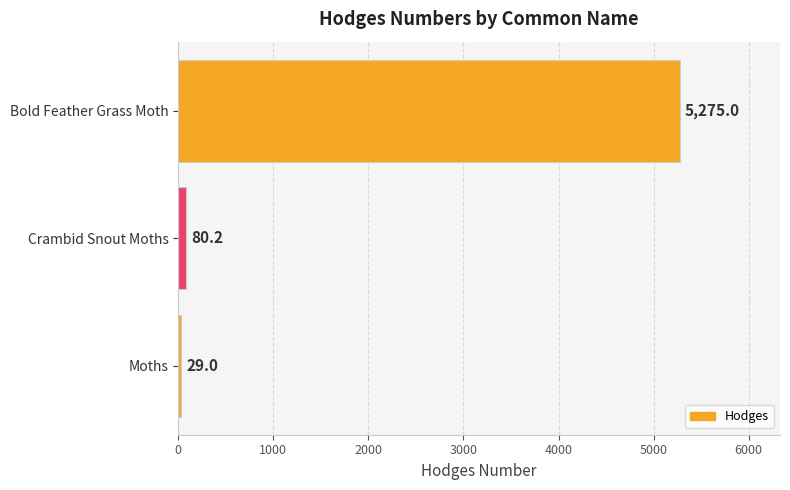

Reading bottom to top, transcribe all the data shown in this chart.

29.0	80.2	5275.0